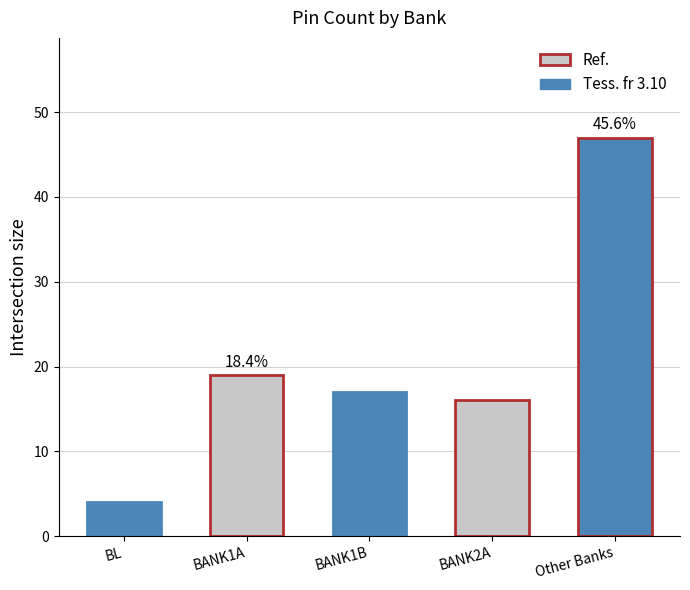

Reading left to right, what are all the values shown in this chart?

4	19	17	16	47